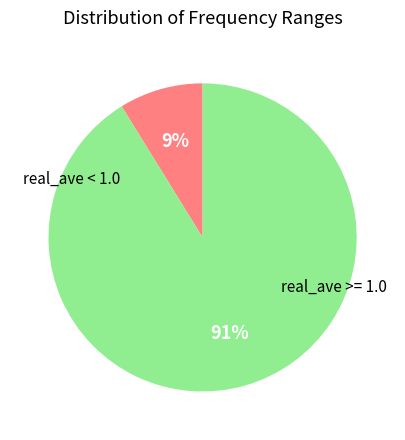

To the nearest percent, what is the average slice percentage?

50%